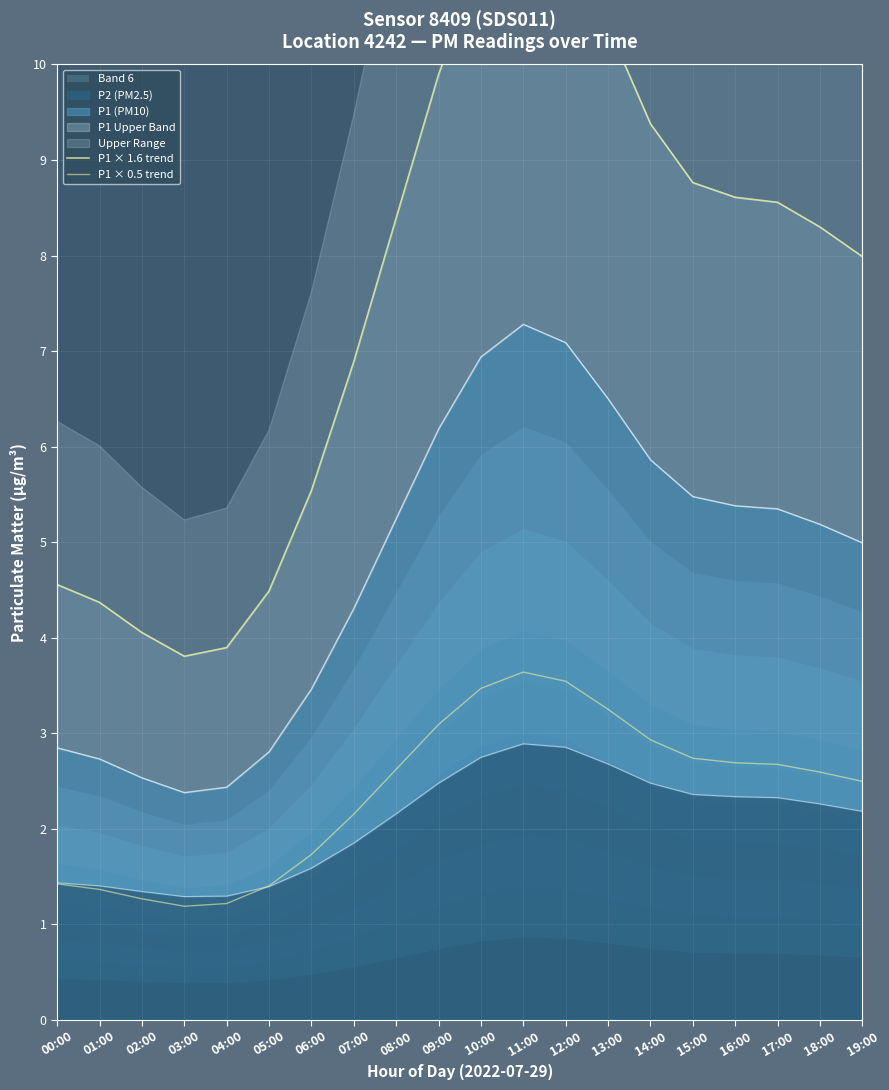

True or false: P1 × 1.6 trend and P1 × 0.5 trend intersect in this chart.

False